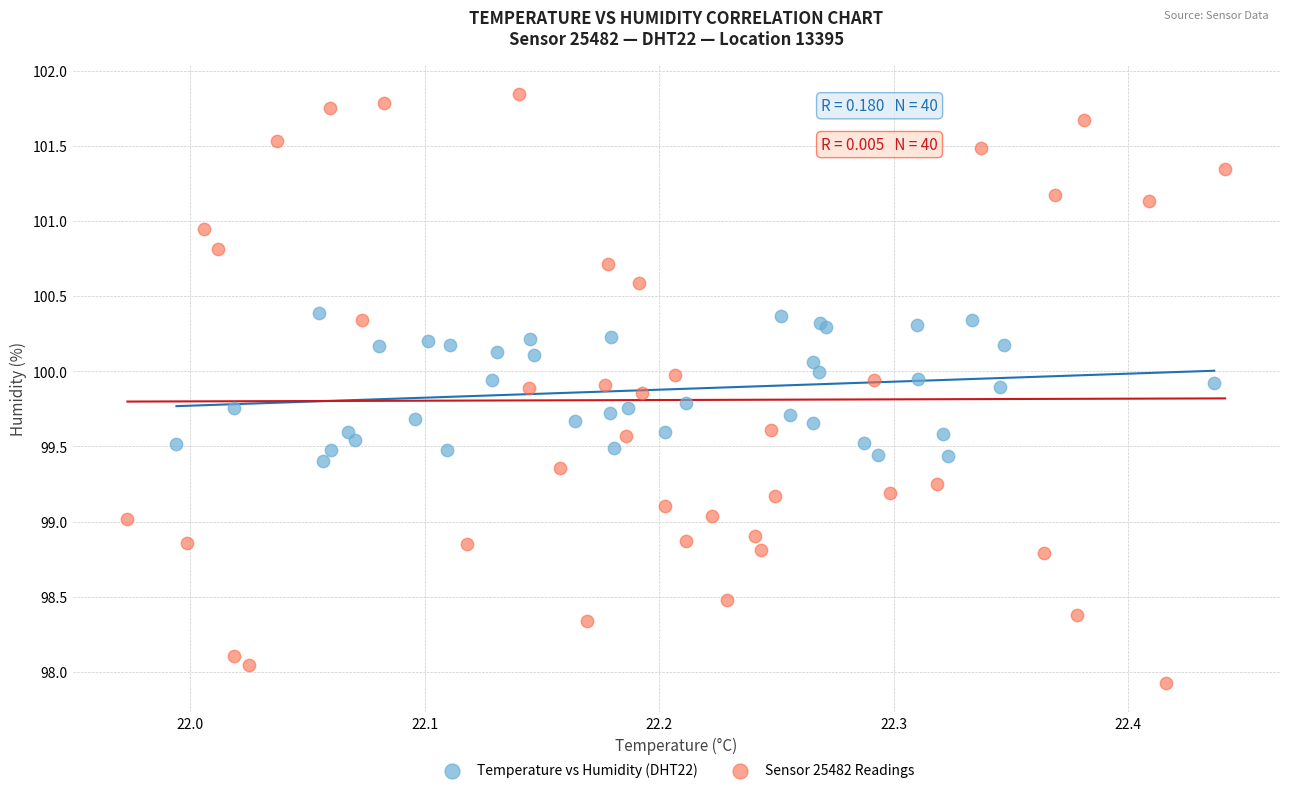

Which series contains the highest Y value?

Sensor 25482 Readings